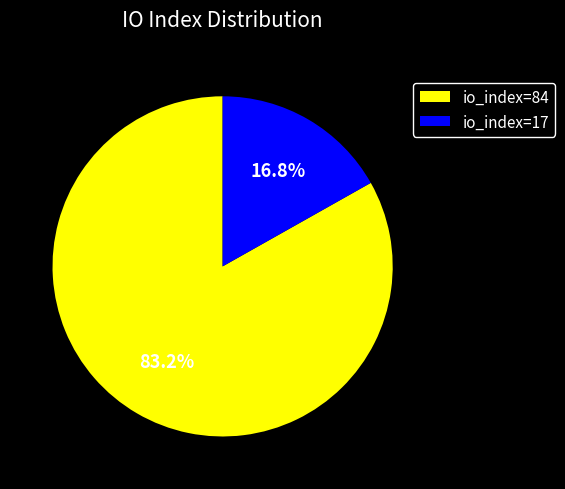

To the nearest percent, what is the combined percentage of io_index=84 and io_index=17?

100%